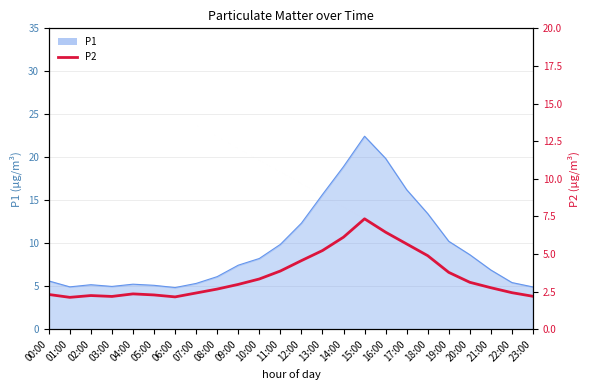

How many interior local peaks (higher than both neighbors) does the data have?

3